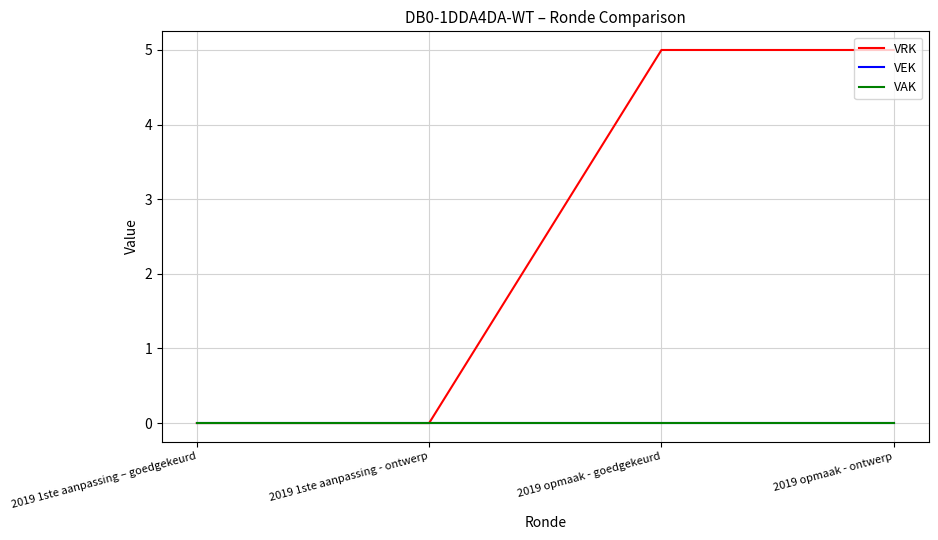

Reading right to left, transcribe all the data shown in this chart.

VRK: 5	5	0	0
VEK: 0	0	0	0
VAK: 0	0	0	0